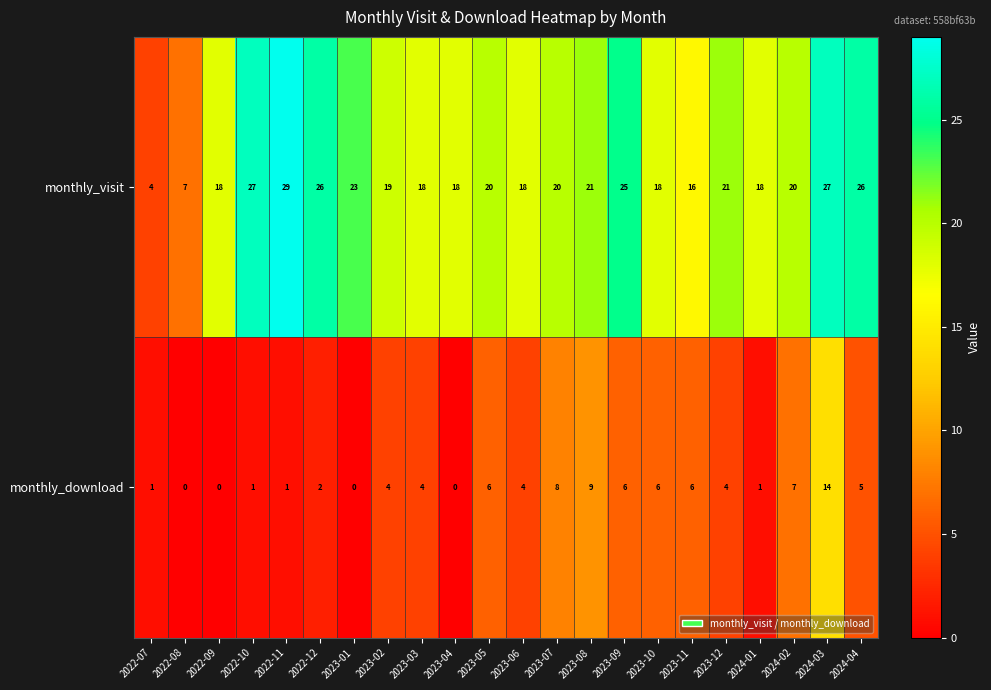

True or false: monthly_download has a value of 1 at 2024-01.

True